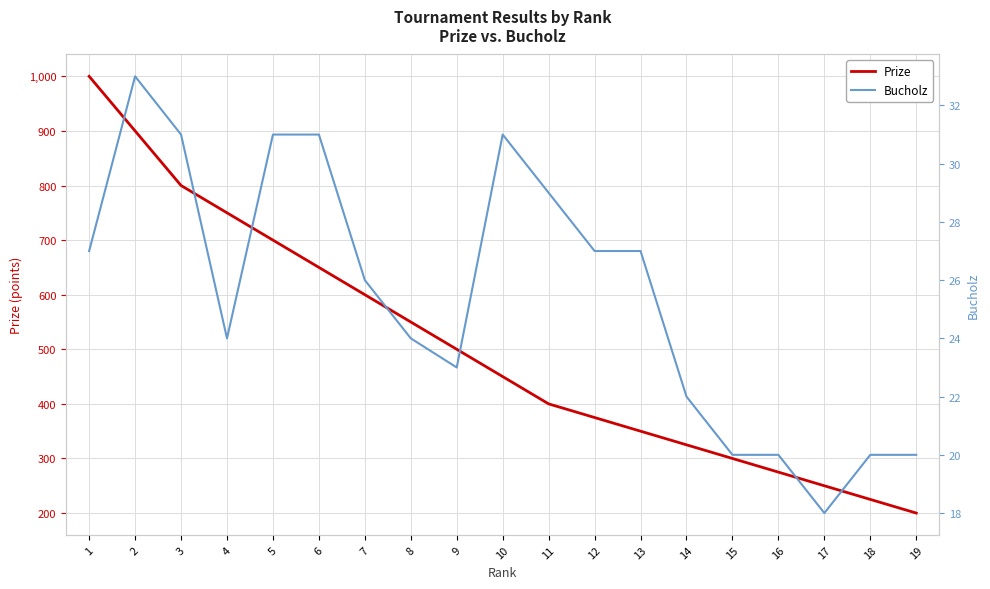

What is the difference between the Bucholz values at 6 and 8?

7